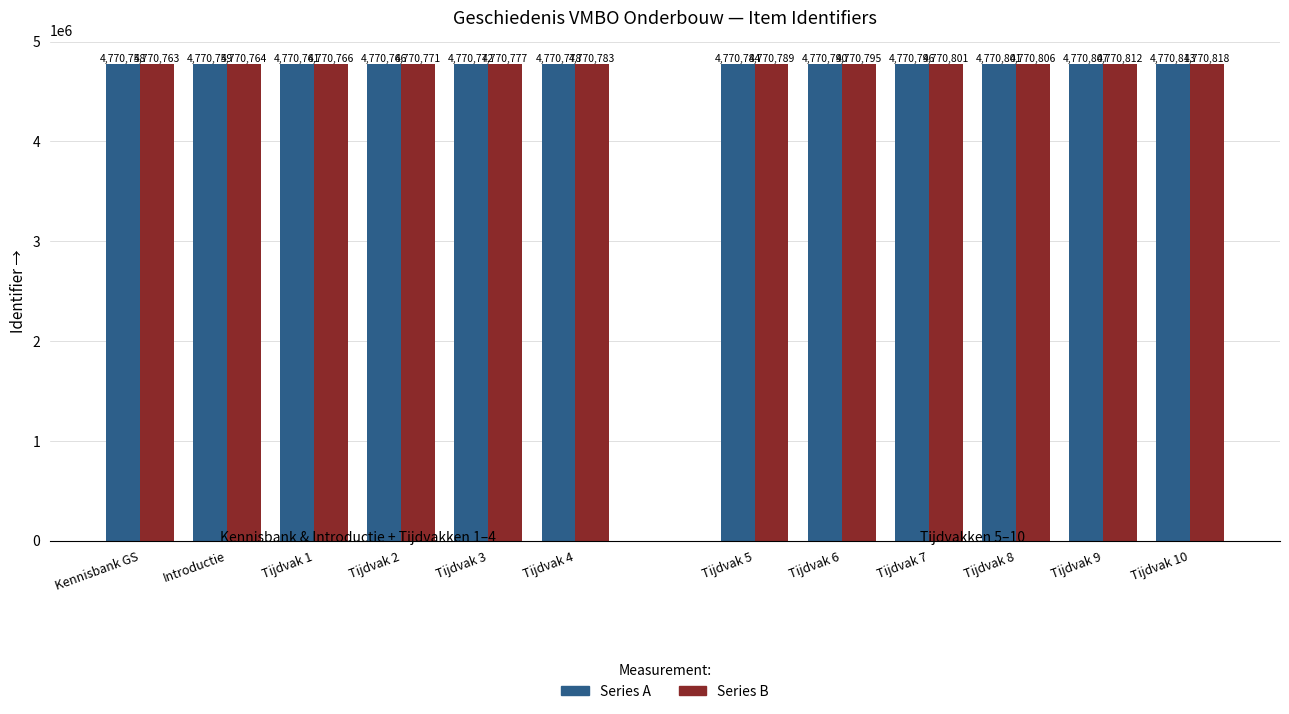

Where is Identifier (A) nearest to the value 4770768?

Tijdvak 2